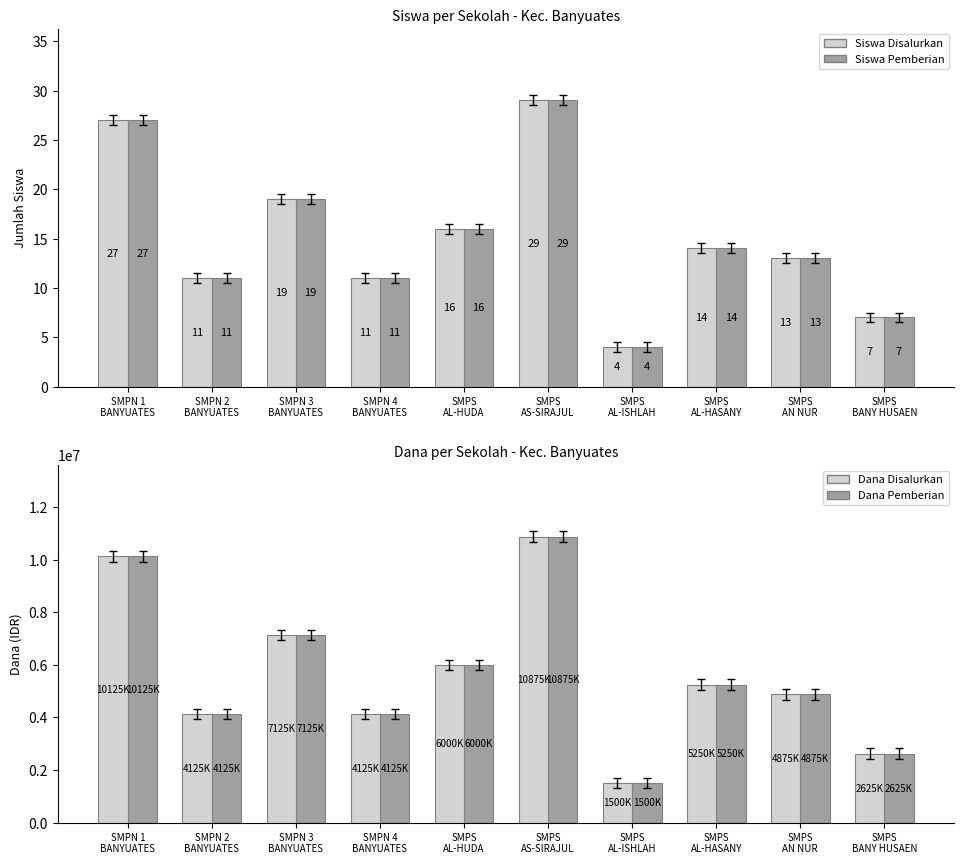

Which label corresponds to the smallest value in the chart?

SMPS
AL-ISHLAH